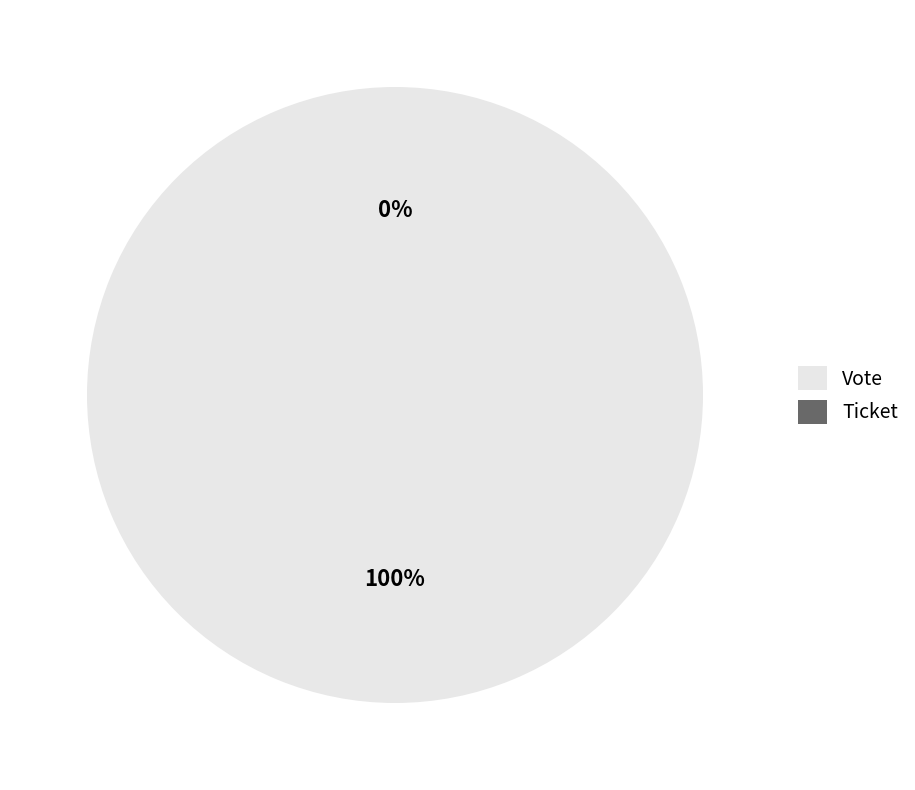

Is the sum of Vote and Ticket greater than half?

Yes